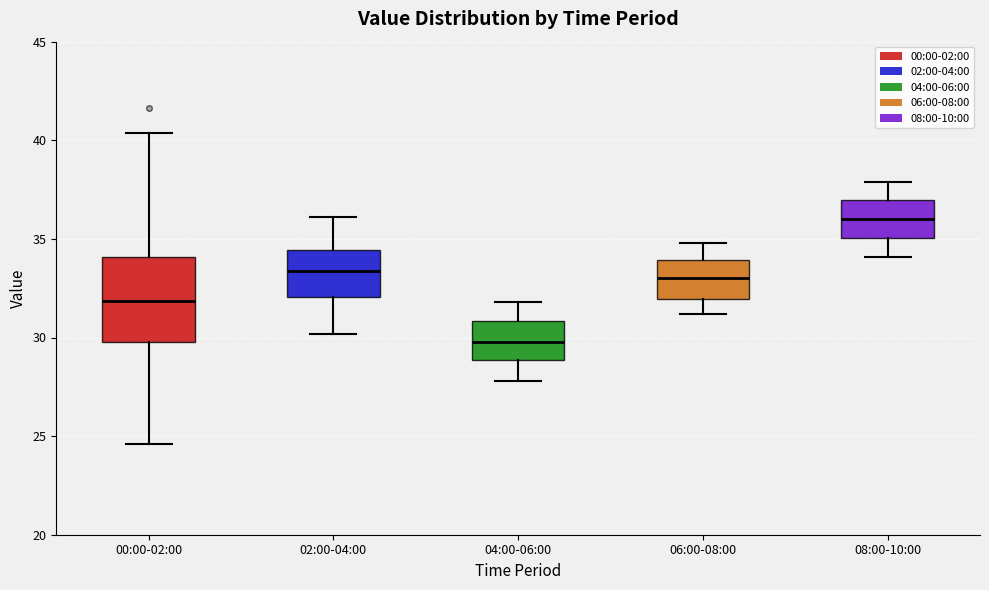

Reading left to right, transcribe this box plot: for each box, give where its median line is, the range the box spans, and where its two whiskers end, as read against the y-axis. The values are not printed on the chart, so give them approximately, as read against the axis.

00:00-02:00: median 32.0, box 30.0 to 34.0, whiskers 24.5 to 40.5
02:00-04:00: median 33.5, box 32.0 to 34.5, whiskers 30.0 to 36.0
04:00-06:00: median 30.0, box 29.0 to 31.0, whiskers 28.0 to 32.0
06:00-08:00: median 33.0, box 32.0 to 34.0, whiskers 31.0 to 35.0
08:00-10:00: median 36.0, box 35.0 to 37.0, whiskers 34.0 to 38.0